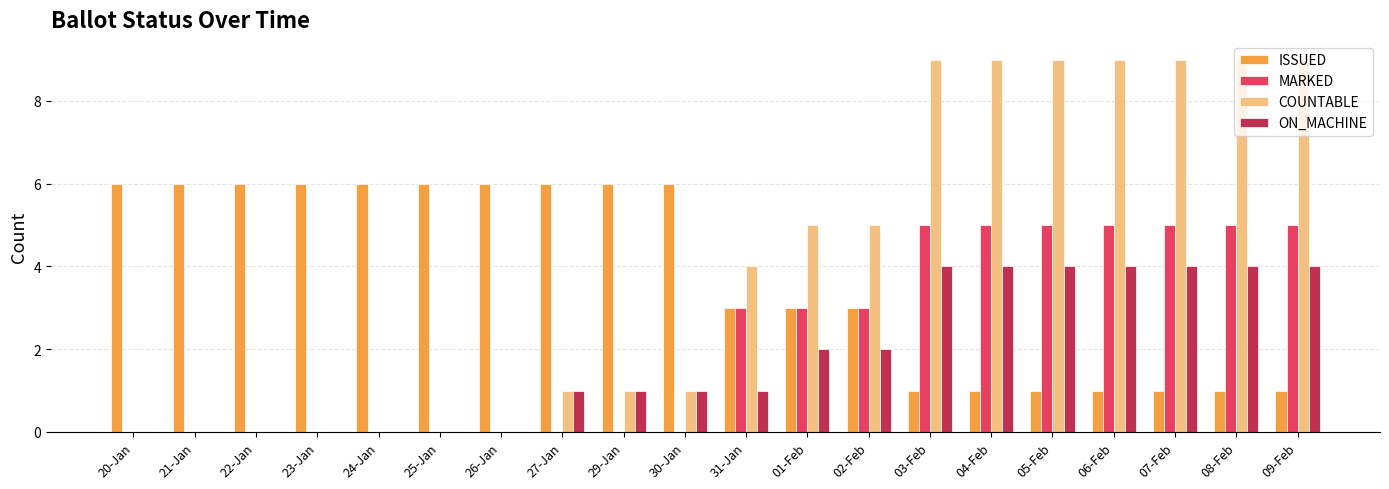

Does the chart contain stacked bars?

No